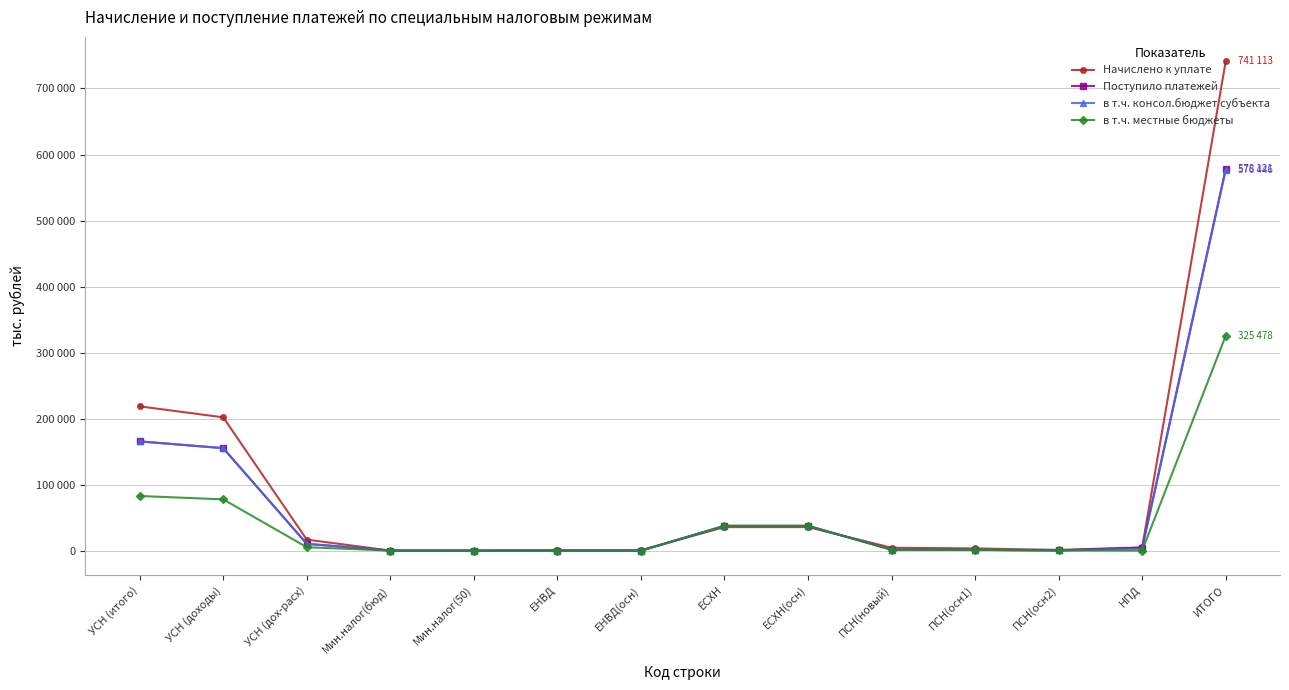

At which category is the sum across all series the highest?

ИТОГО